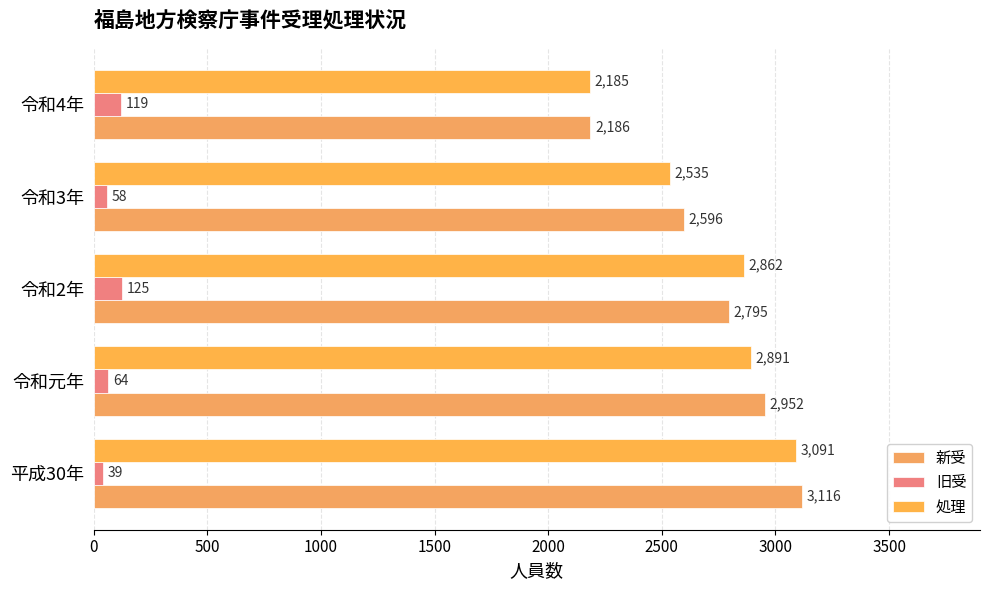

Count the number of data series in this chart.

3